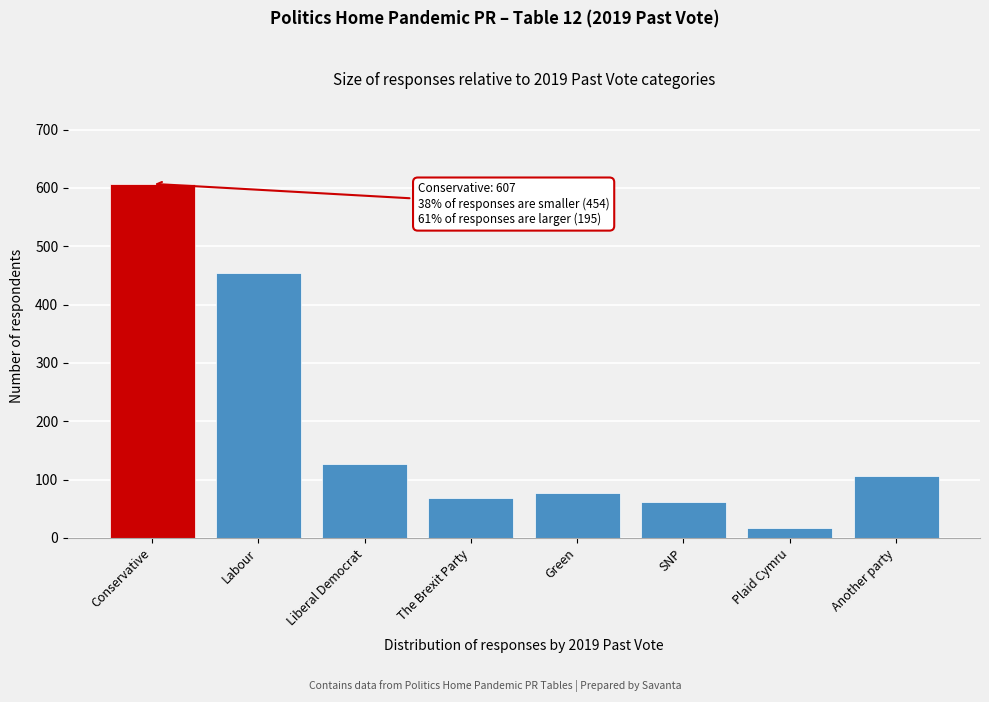

Reading left to right, what are all the values shown in this chart?

607	454	126	68	77	61	17	107